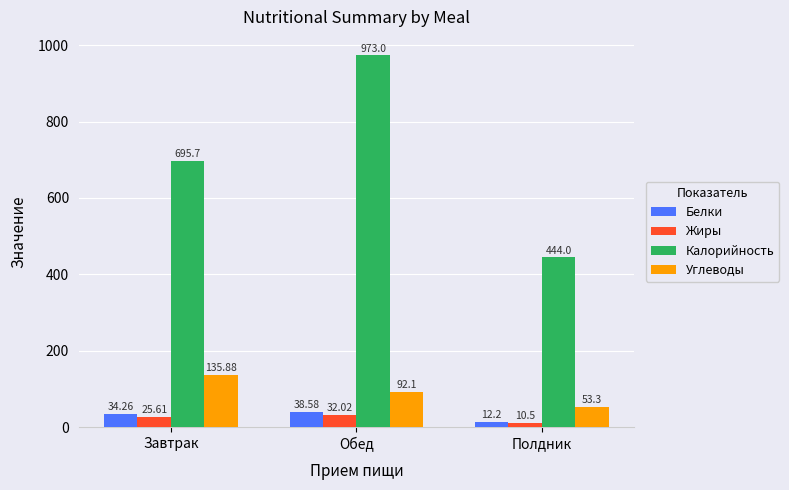

What is the total value across all series at Завтрак?

891.5